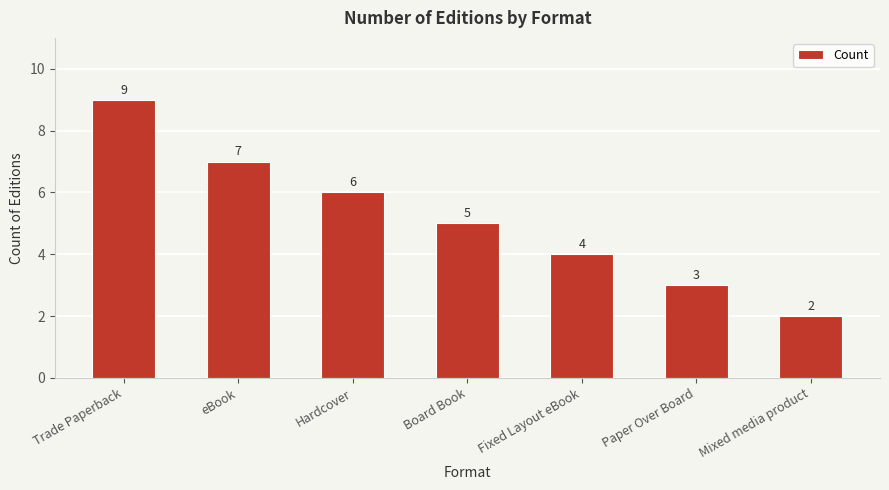

Reading left to right, list all the values displayed in this chart.

9	7	6	5	4	3	2